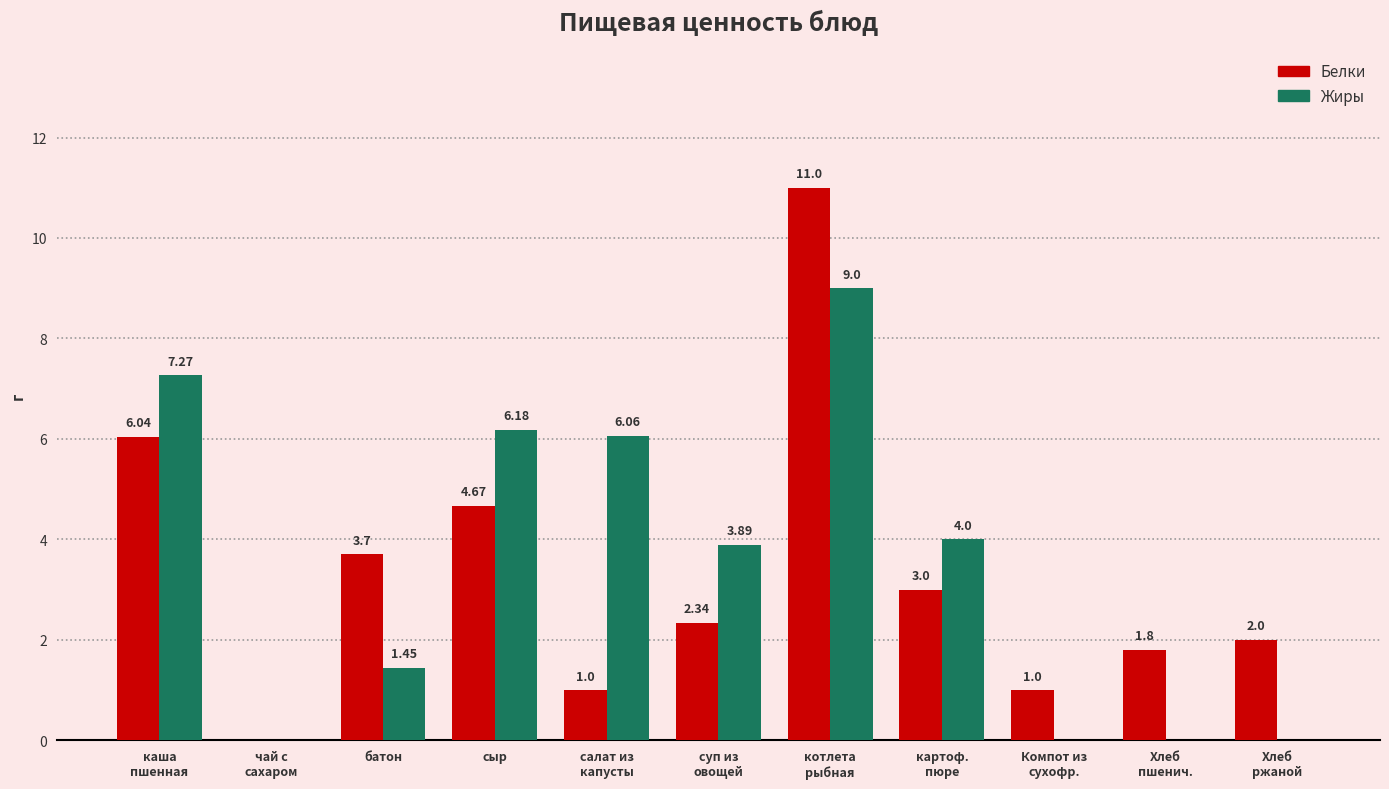

Where is Жиры nearest to the value 4?

картоф.
пюре